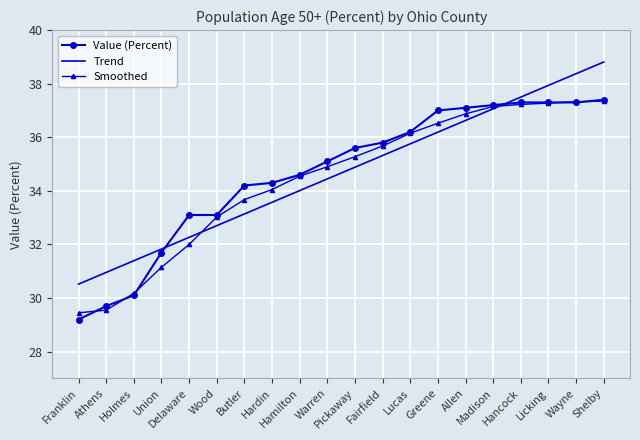

What is the smallest value displayed?

29.2